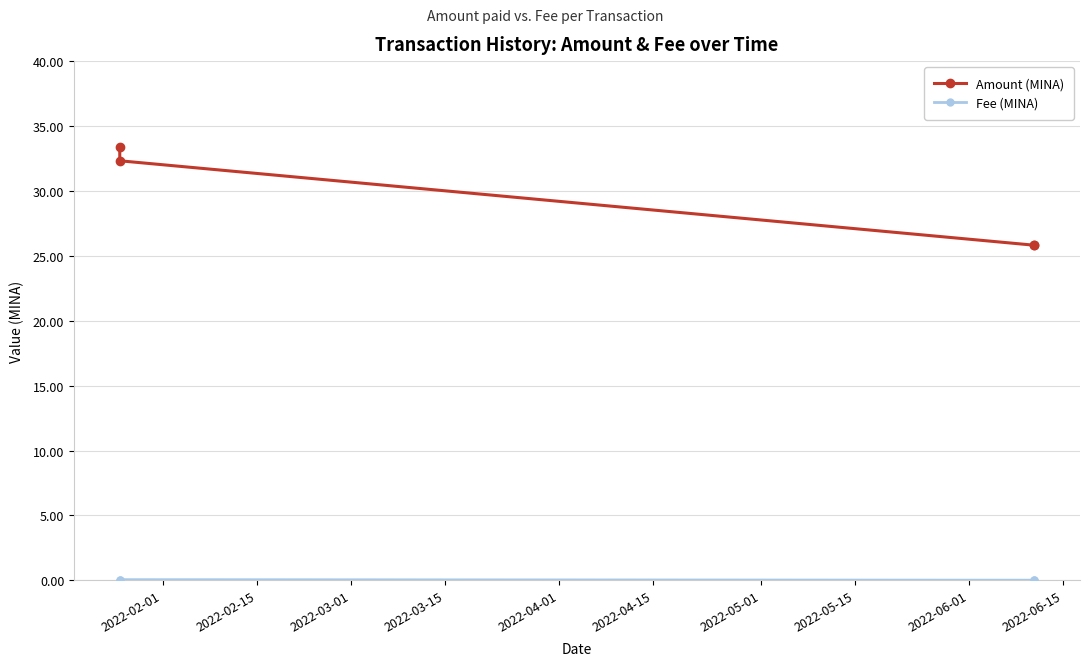

Which series has the widest spread of values?

Amount (MINA)